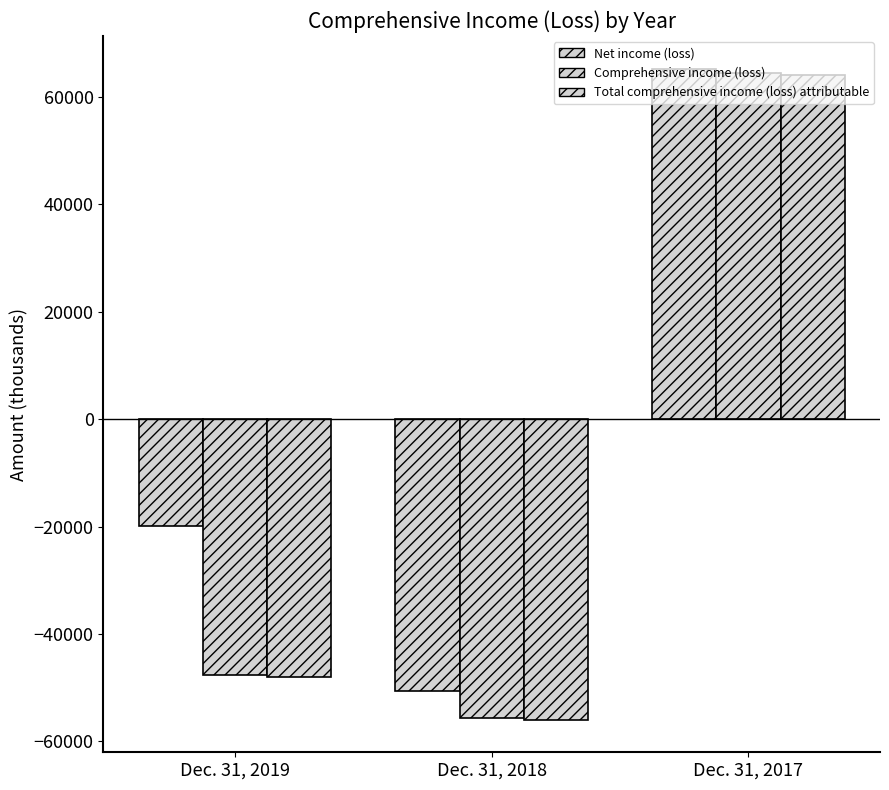

How many values in the Net income (loss) series are below -19931?

1